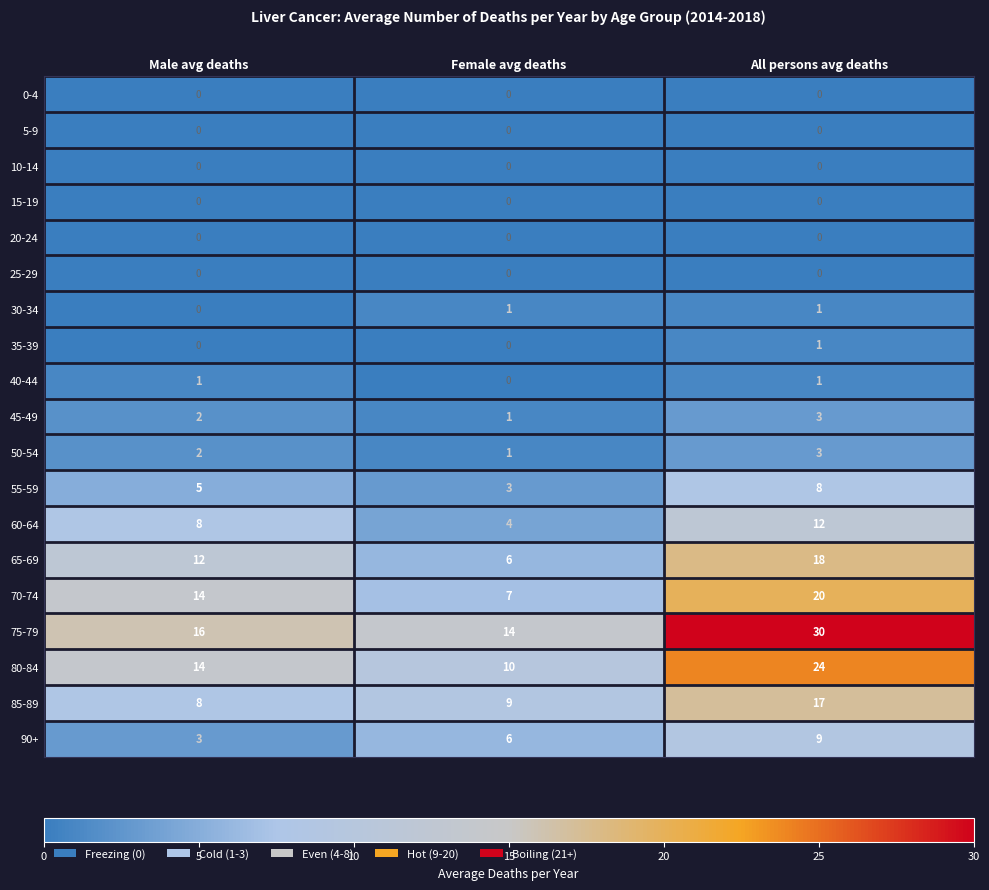

True or false: 10-14 has a value of 0 at Female avg deaths.

True